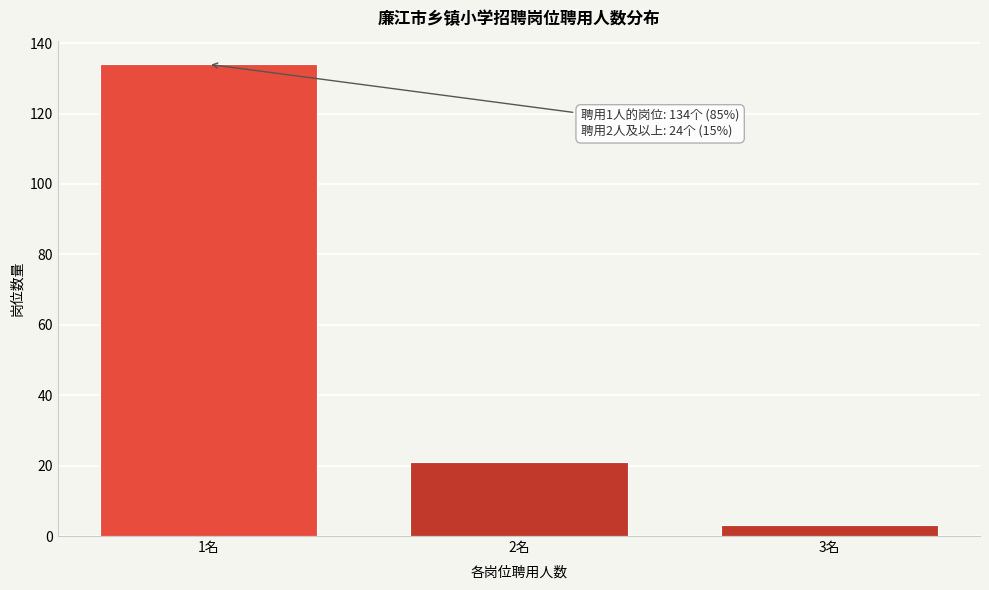

Reading left to right, extract all data points from this chart.

134	21	3